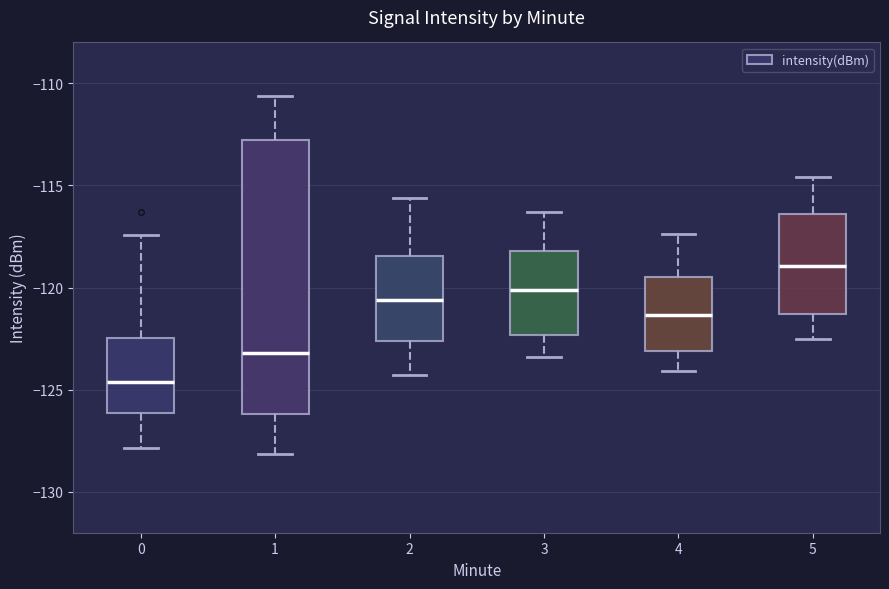

Which box is the tallest, from its lower edge to its upper edge?

1